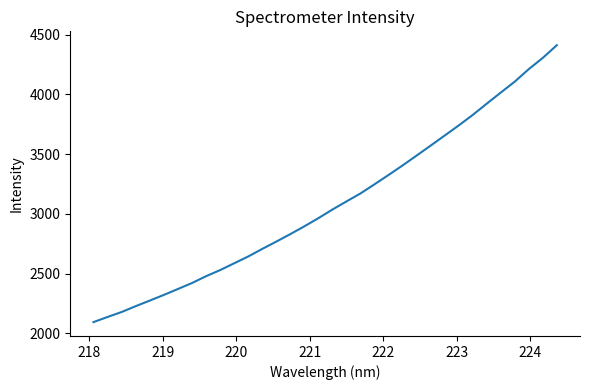

Count the number of values greater than 3035.

17